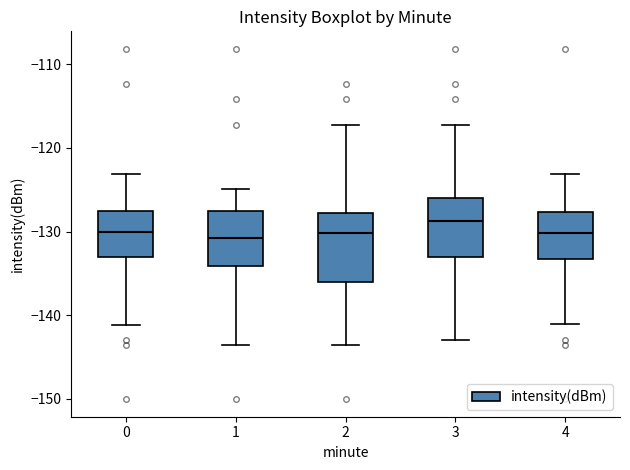

Where is the upper edge of the box at x = 2 on the y-axis? The values are not printed on the chart, so give them approximately, as read against the axis.

-128